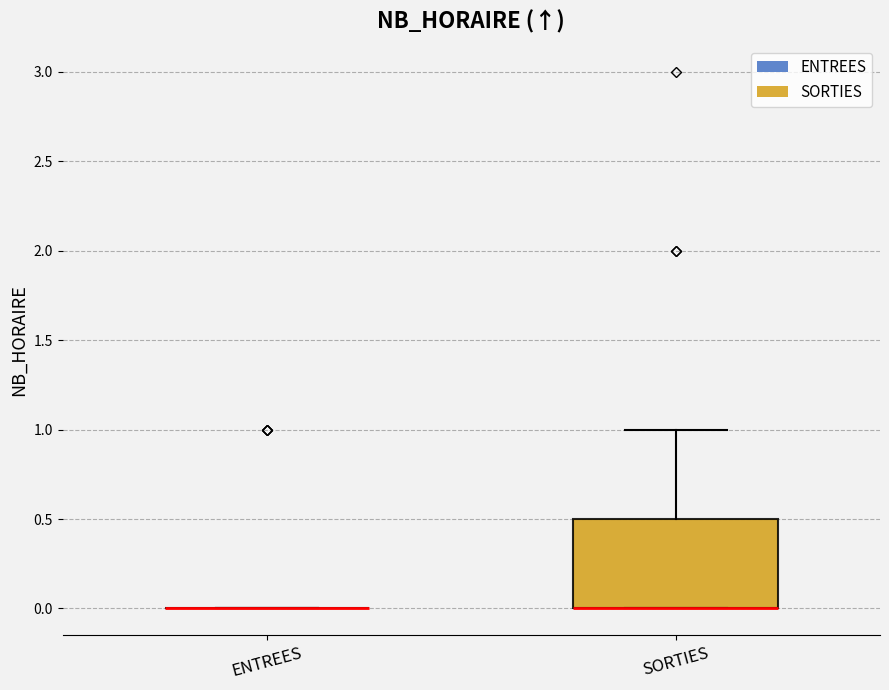

Comparing the boxes themselves (not the whiskers), which one is the tallest?

SORTIES